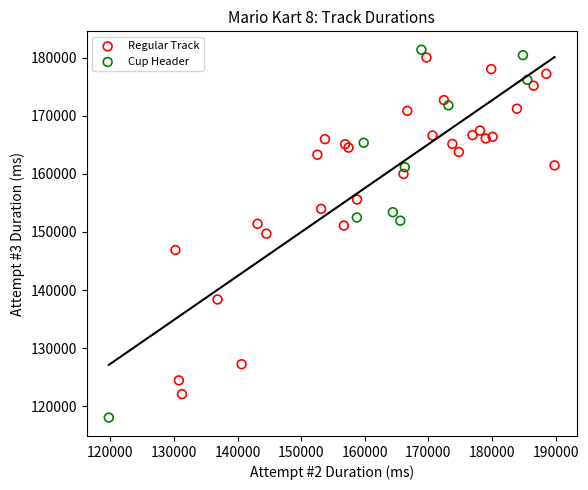

Which series has the largest Y range (max minus min)?

Cup Header